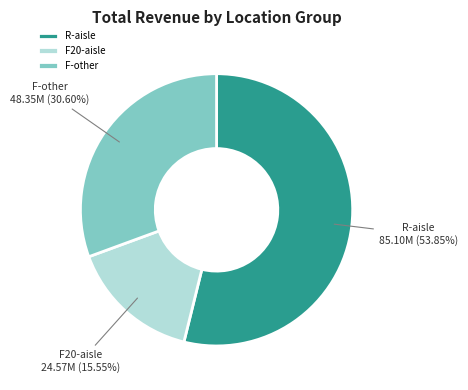

Does any single category account for the majority?

Yes